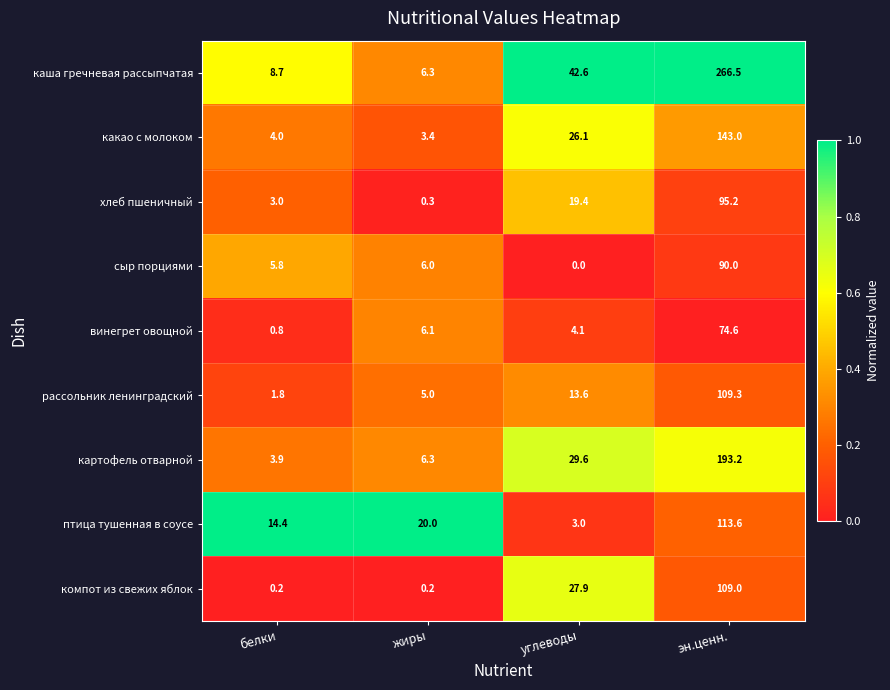

True or false: хлеб пшеничный has a value of 3.0 at белки.

True